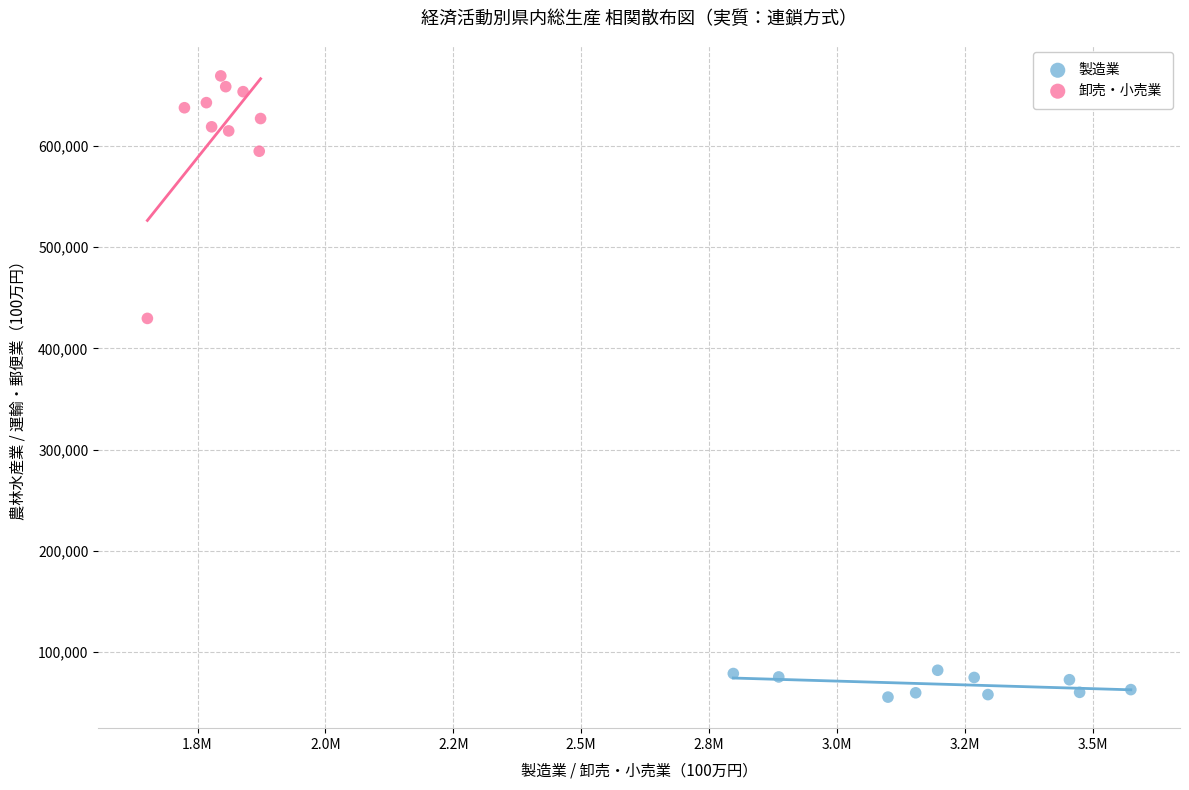

Which series reaches the minimum Y coordinate?

製造業